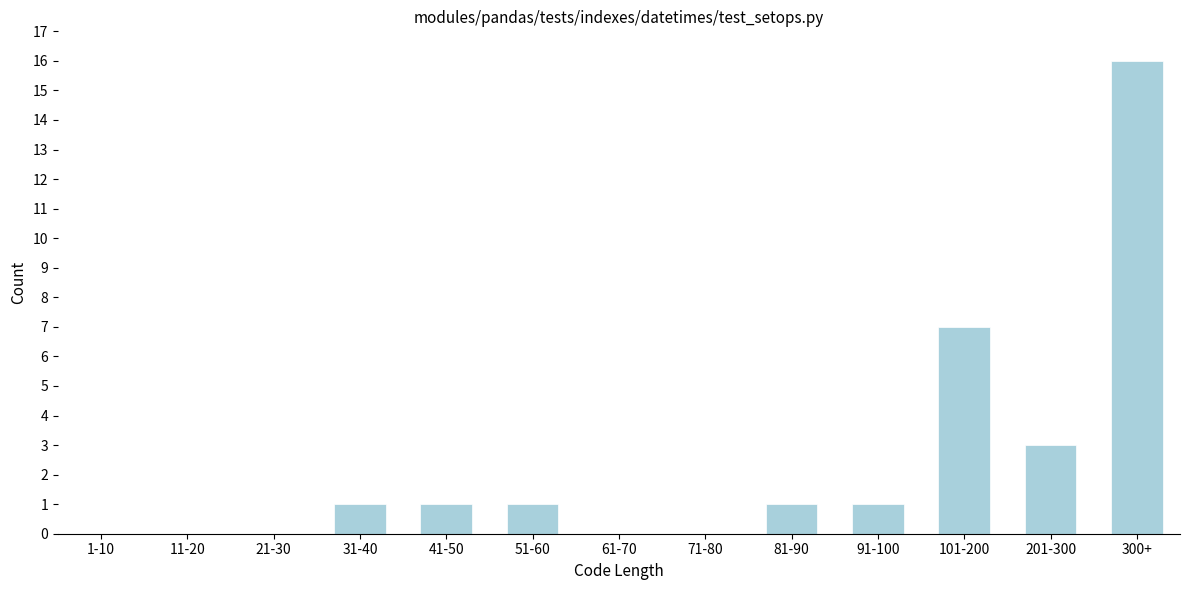

Reading left to right, what are all the values shown in this chart?

1-10=0	11-20=0	21-30=0	31-40=1	41-50=1	51-60=1	61-70=0	71-80=0	81-90=1	91-100=1	101-200=7	201-300=3	300+=16